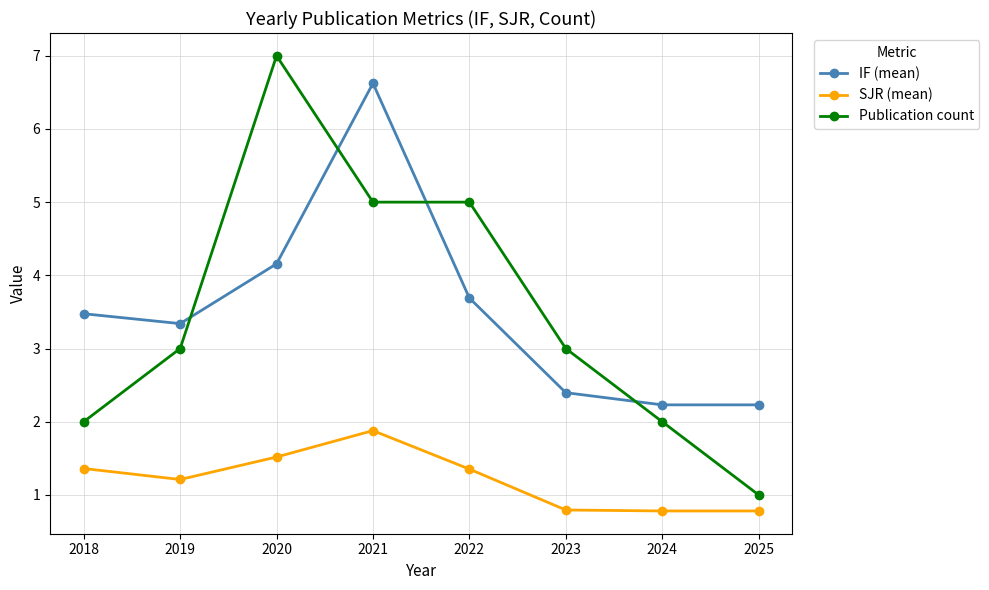

What is the sum of all SJR (mean) values?

9.7